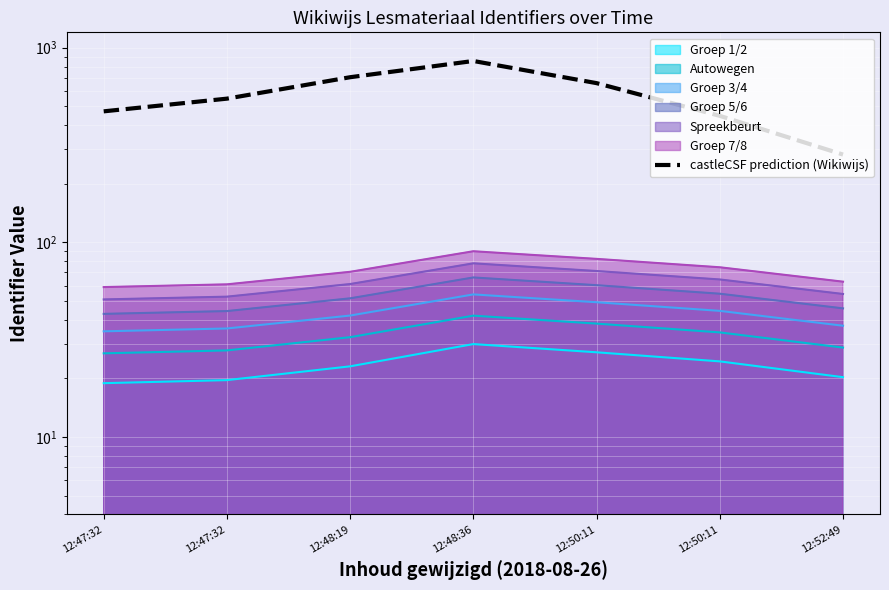

The value at 12:52:49 is 142.2. True or false?

False